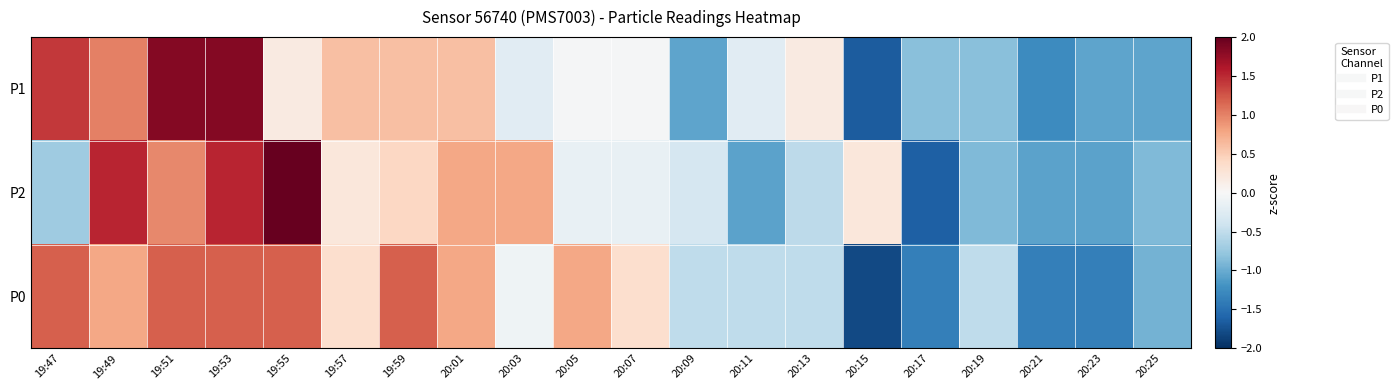

At which category does the chart reach its minimum across all series?

20:15